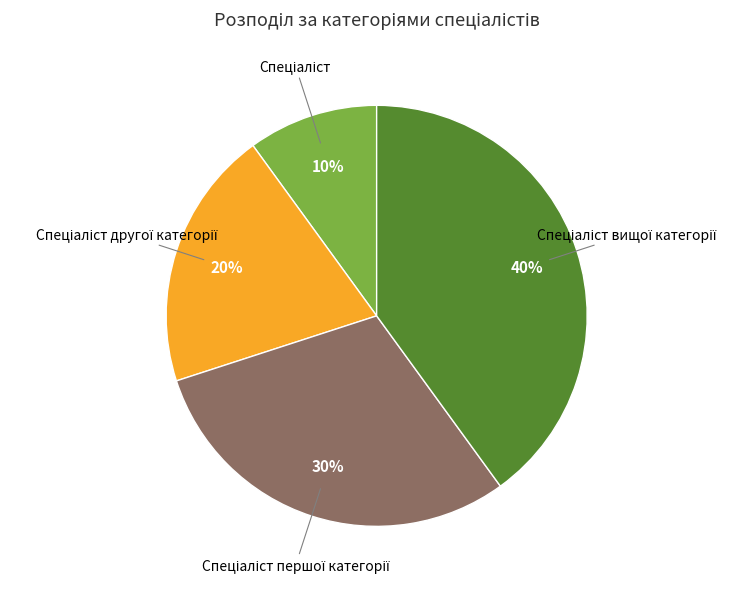

Is there a majority slice in this chart?

No